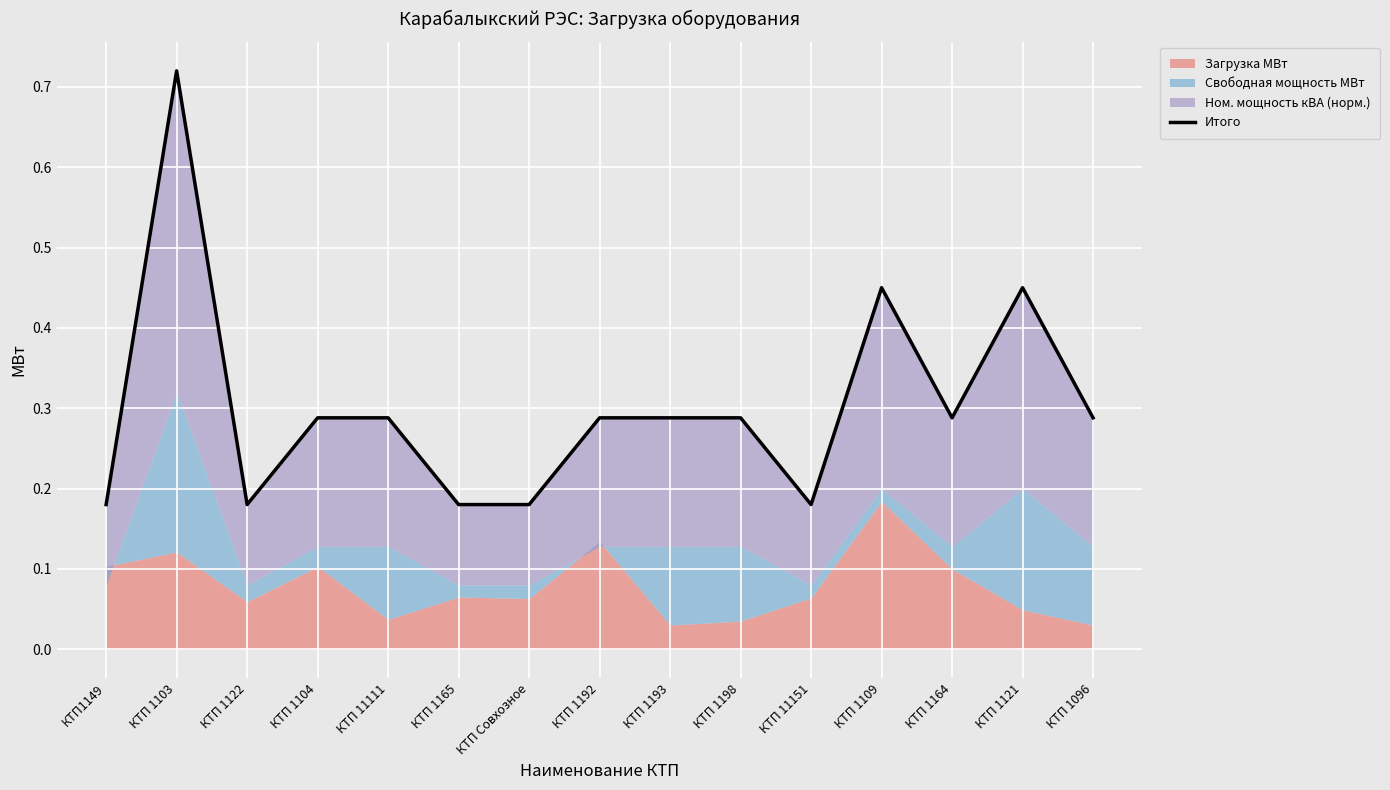

True or false: the data shows 0.4 at КТП 1198.

False